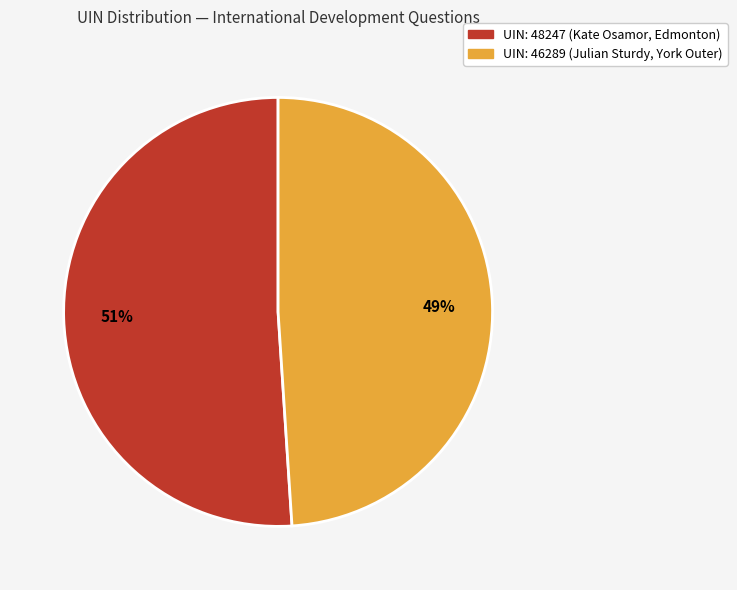

To the nearest percent, what is the average slice percentage?

50%